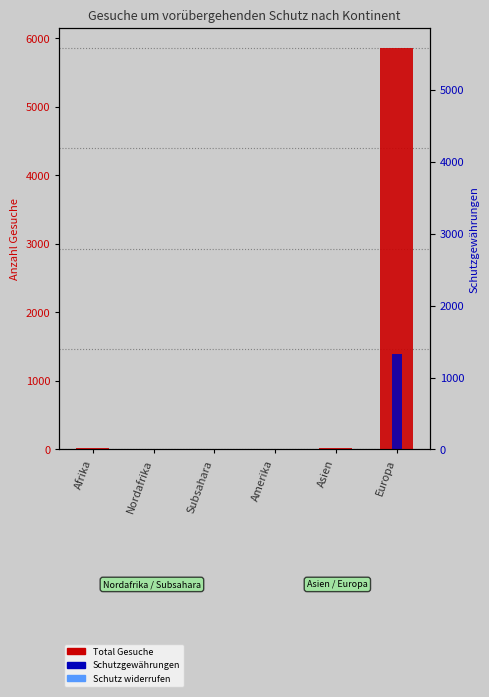

At which label does Schutzgewährungen reach its peak?

Europa